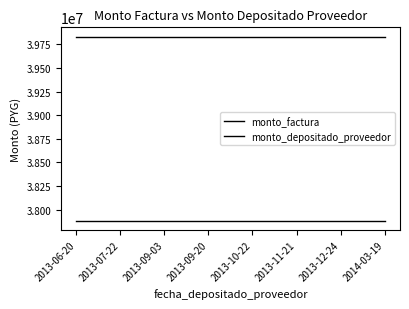

True or false: monto_factura has more than 1 points higher than both neighbors.

False